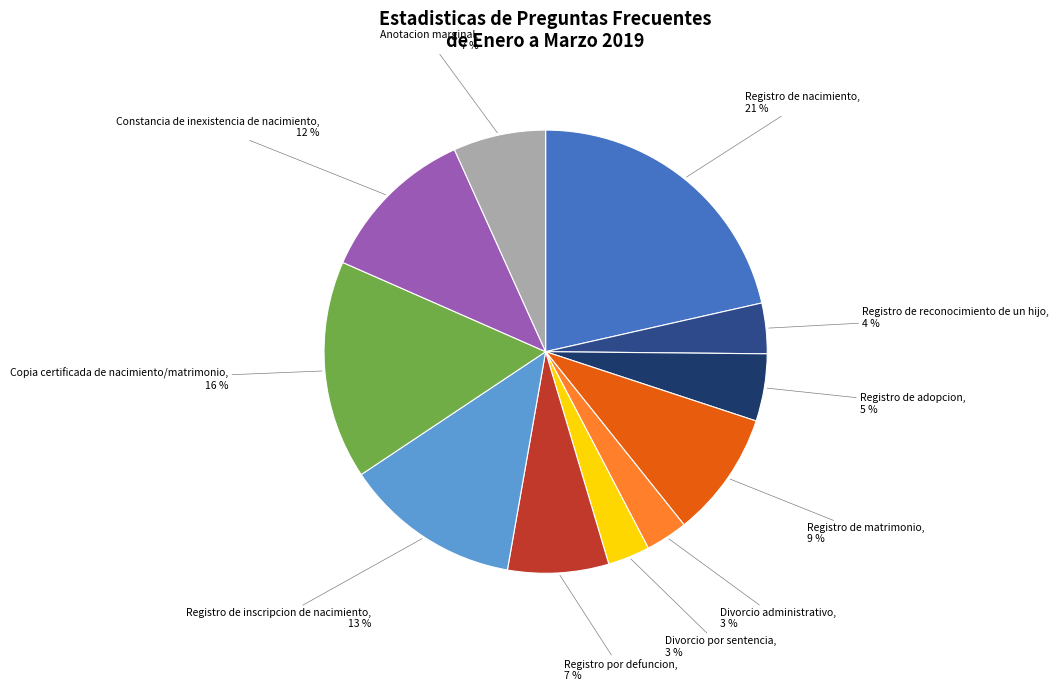

How many slices are in this pie chart?

11